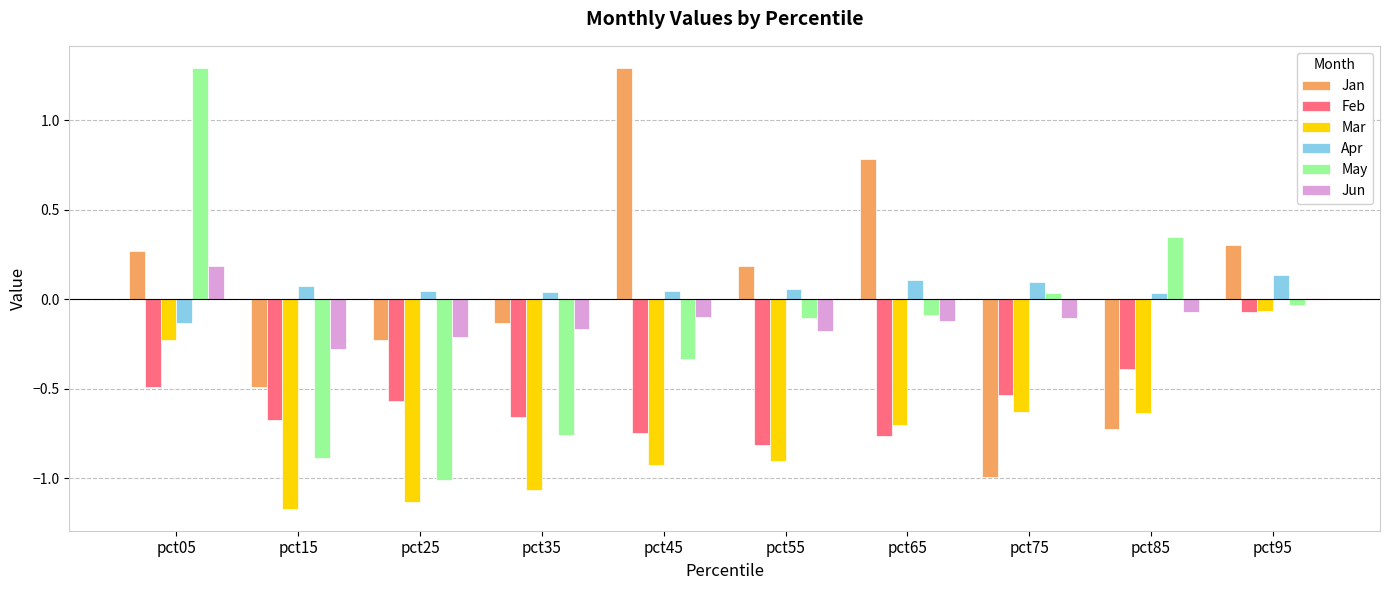

At how many categories does at least one series exceed 0?

10